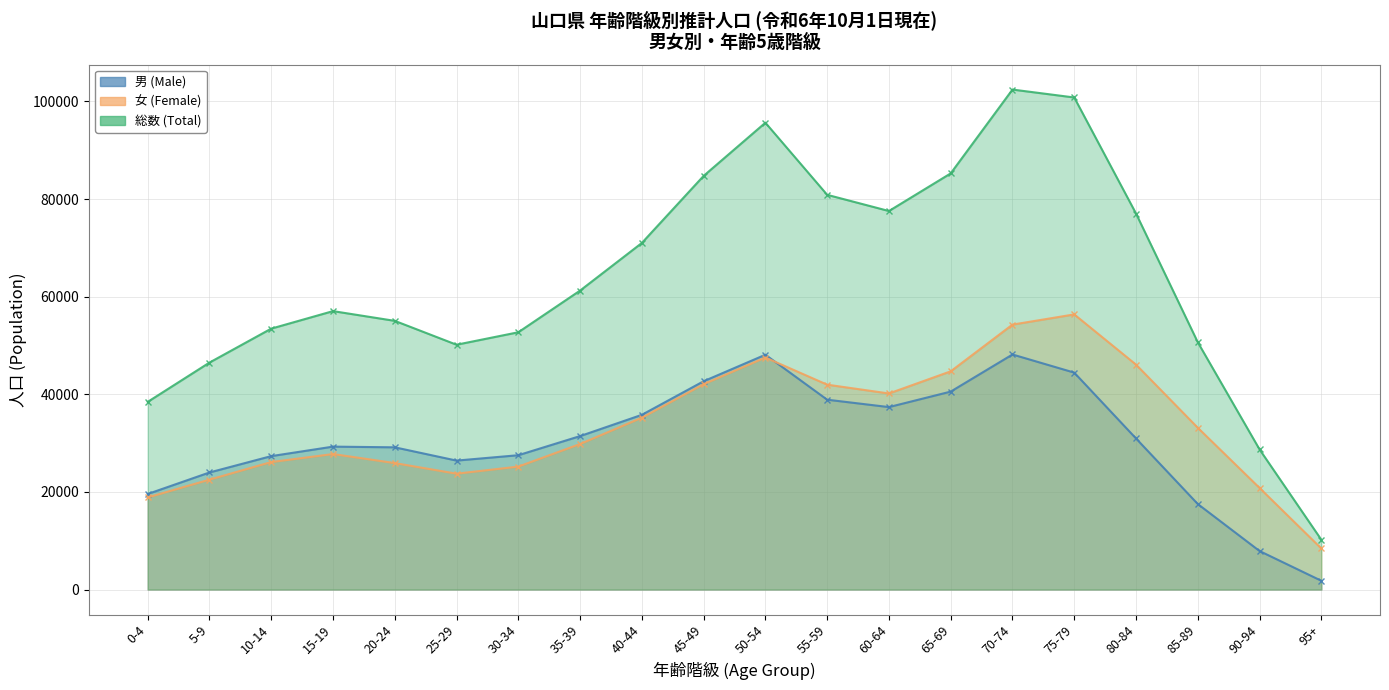

At which category is the sum across all series the highest?

70-74